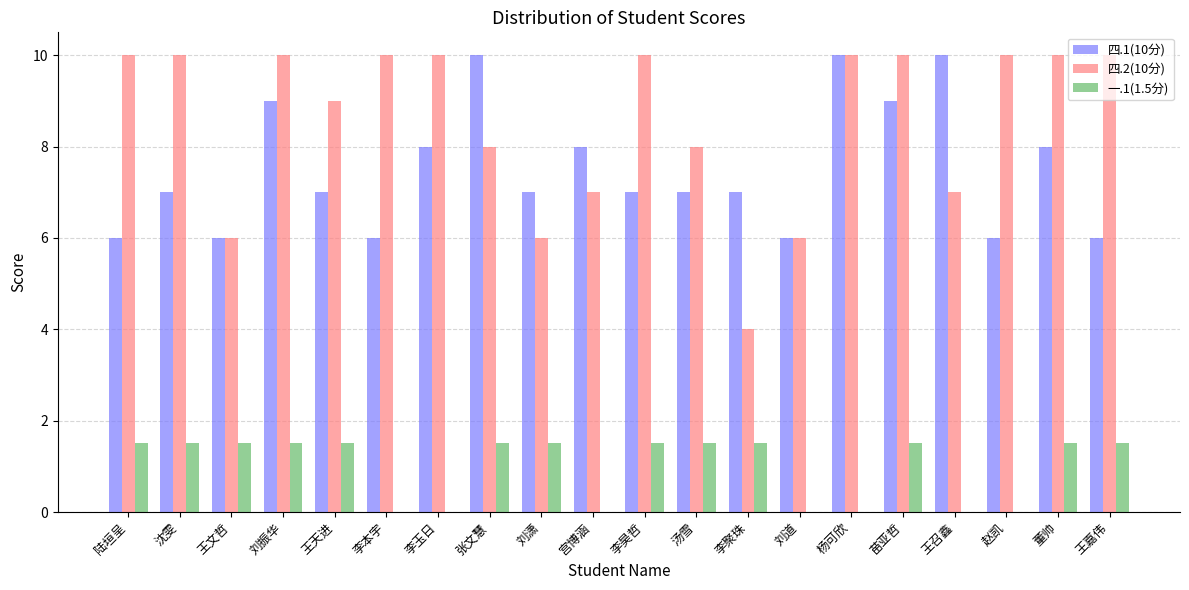

What is the total value across all series at 刘潇?

14.5